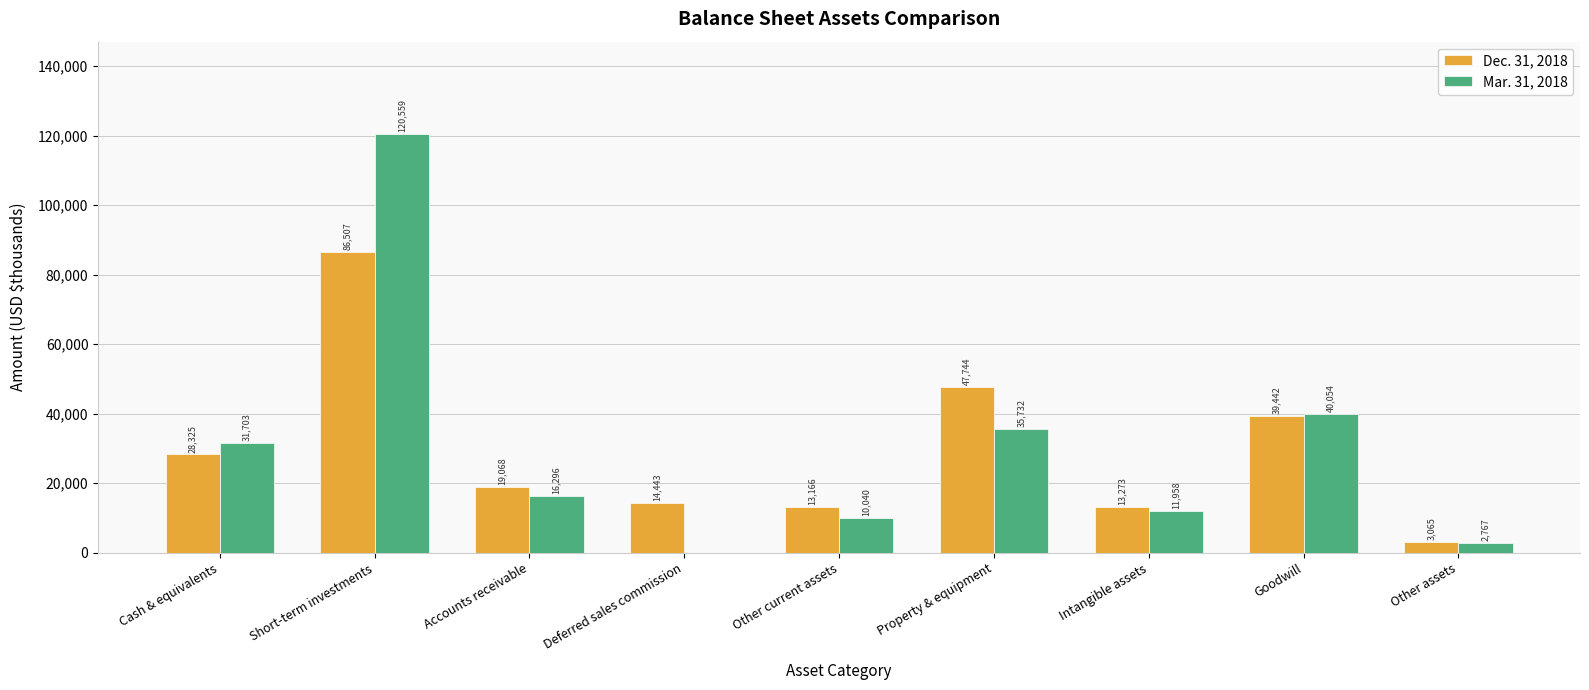

How many groups of bars are there?

9